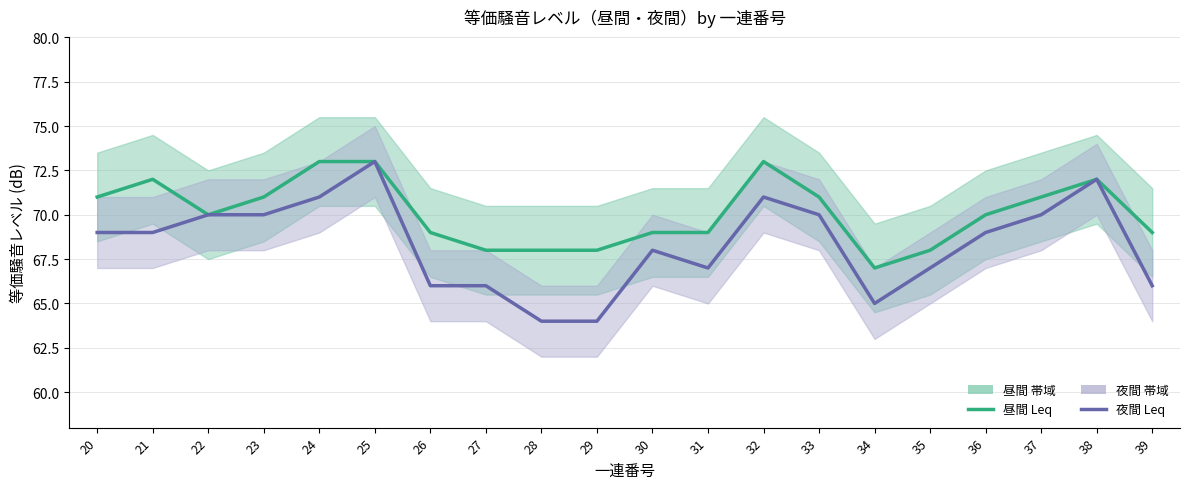

At which category does 昼間 Leq (dB) reach its first local valley?

22